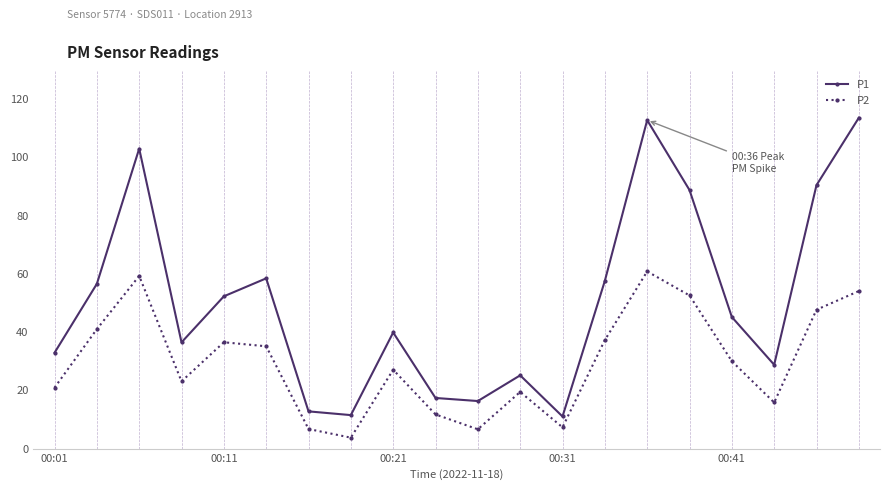

Rank the series by their maximum value, from highest to lowest.

P1, P2